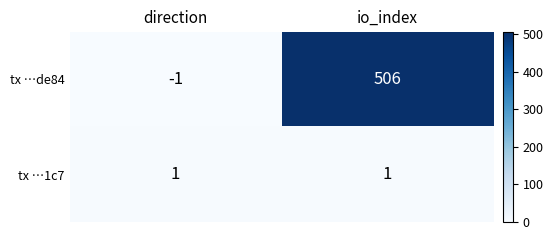

The value of tx …1c7 at direction is 0. True or false?

False